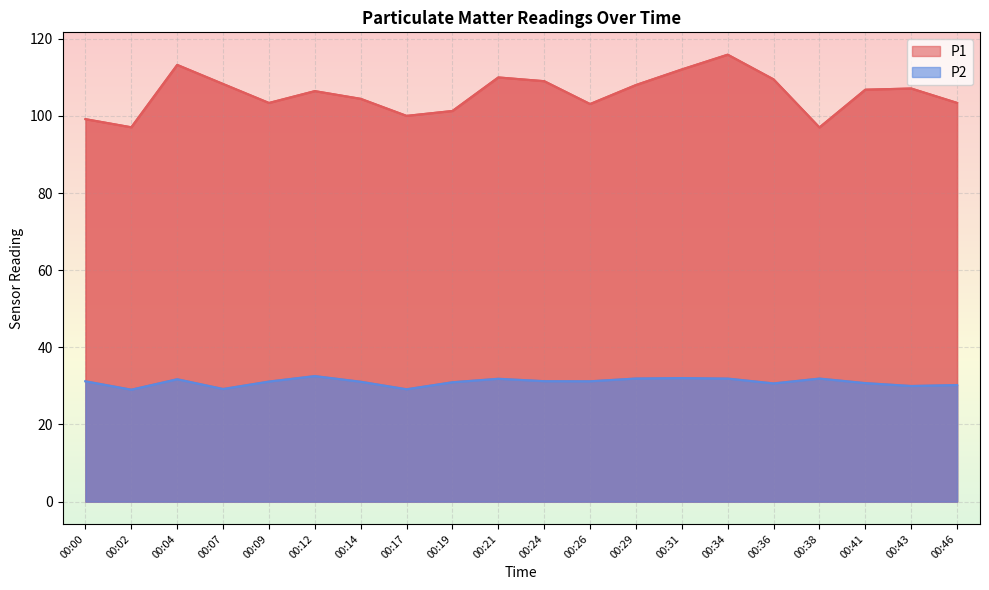

What is the difference between the maximum and minimum values in the P1 series?

18.9